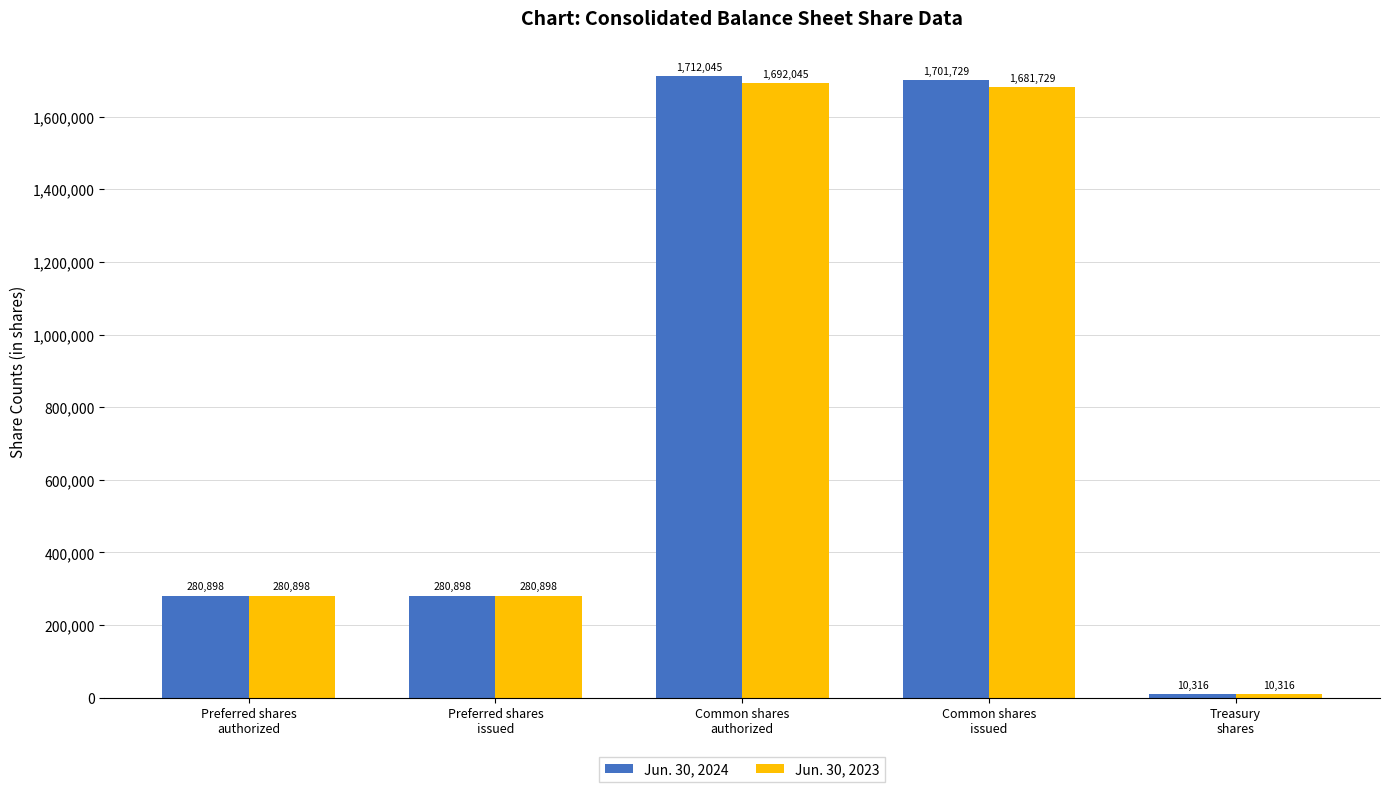

Which series has the widest spread of values?

Jun. 30, 2024